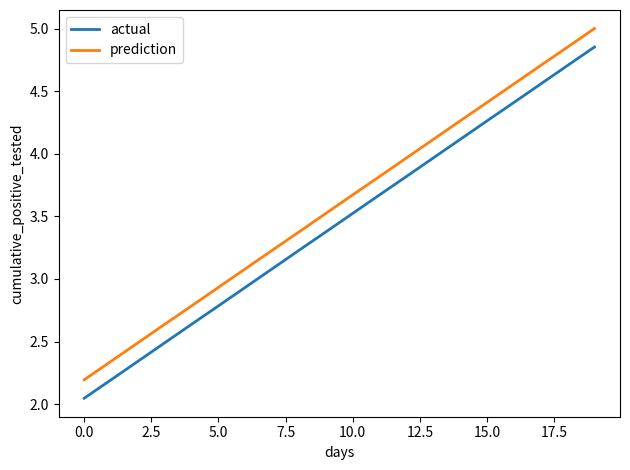

Does the chart have visible grid lines?

No